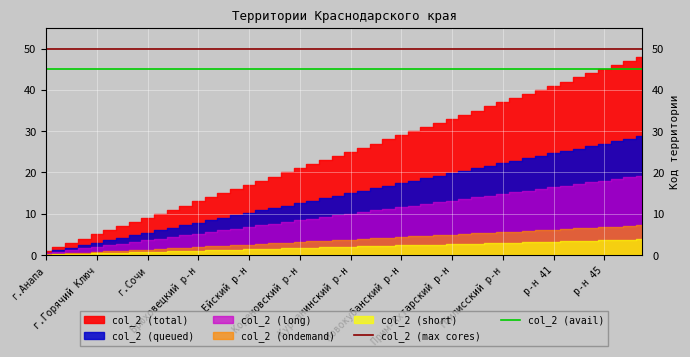

What is the total value across all series at г.Горячий Ключ?

95